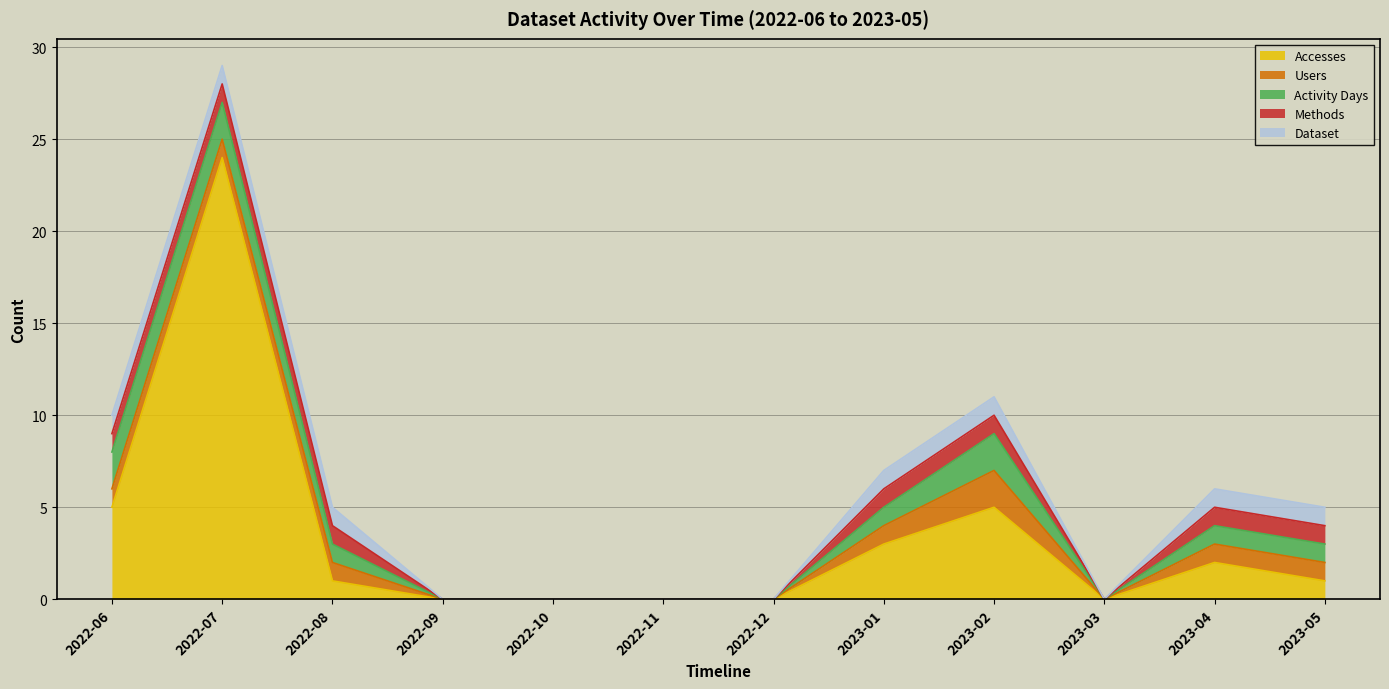

Which category has the highest value across all series?

2022-07